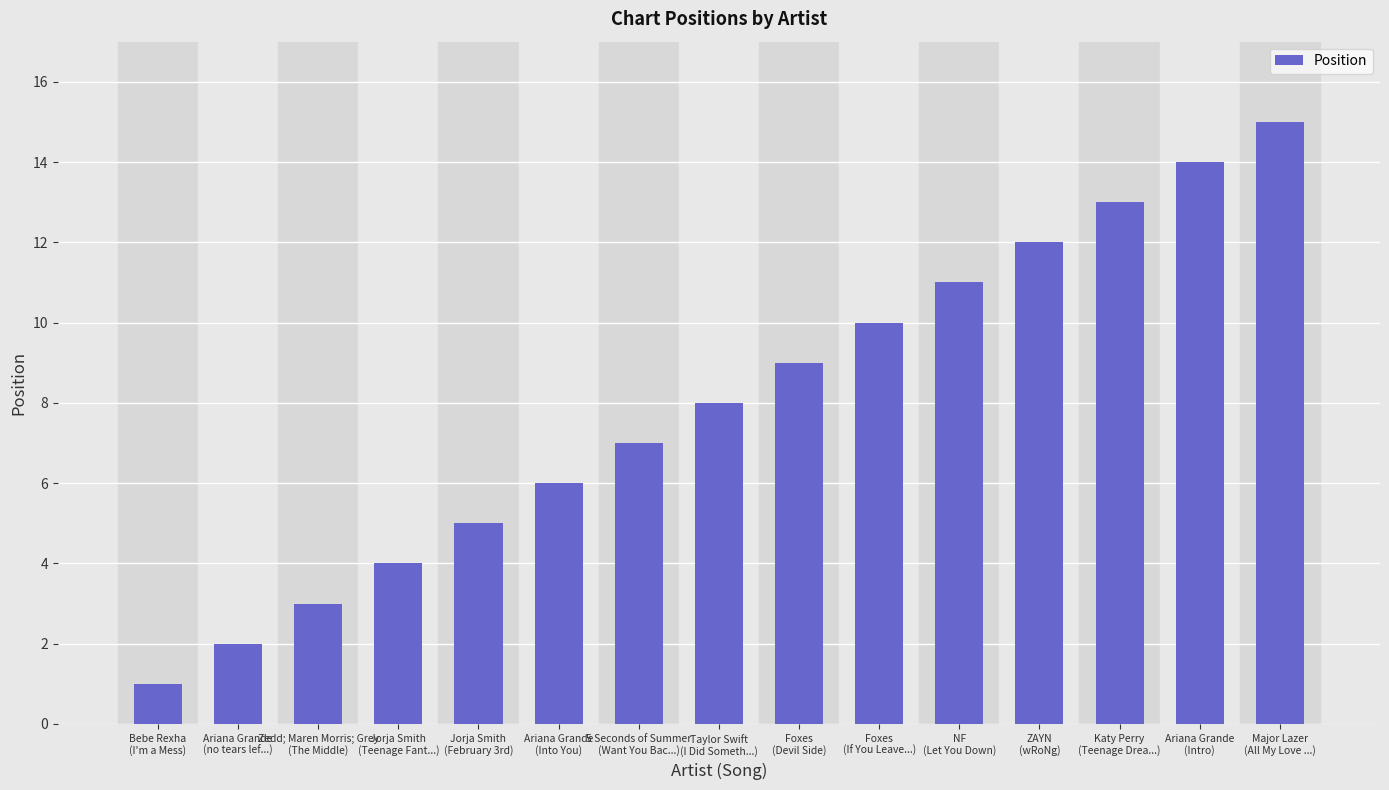

Count the number of categories in the chart.

15